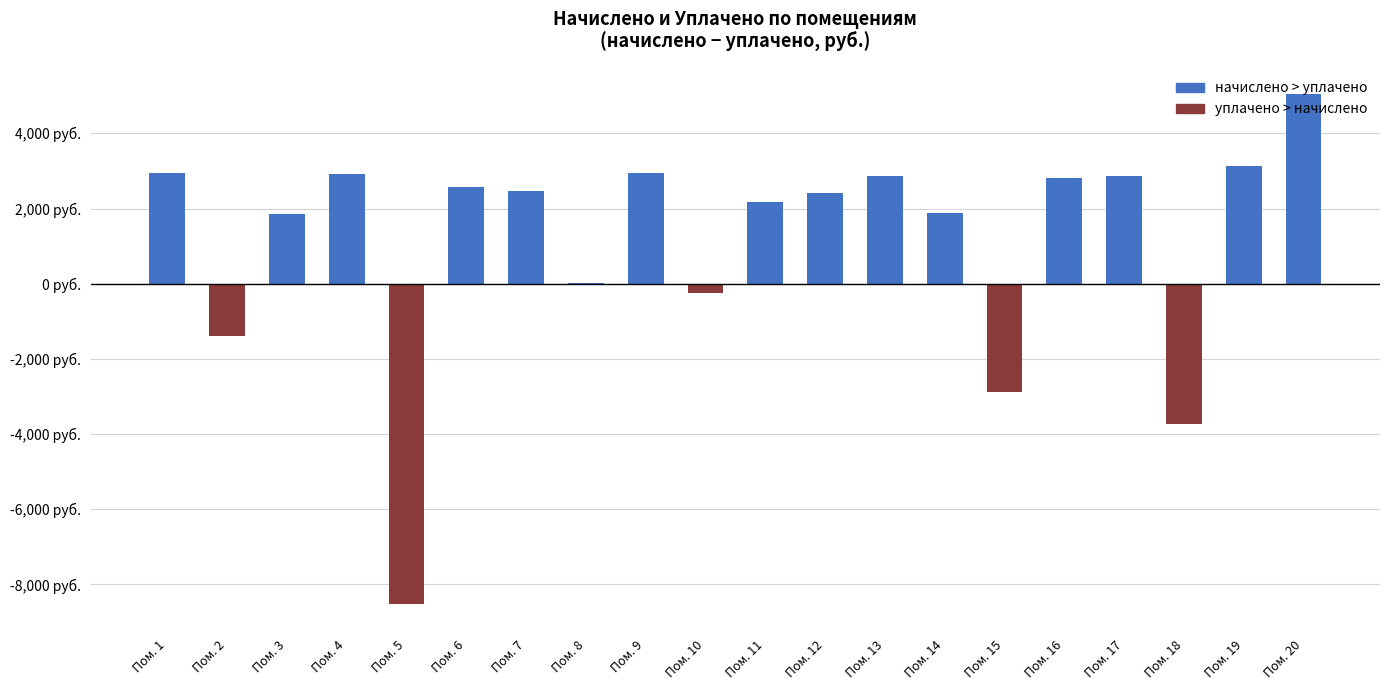

Are the bars horizontal?

No